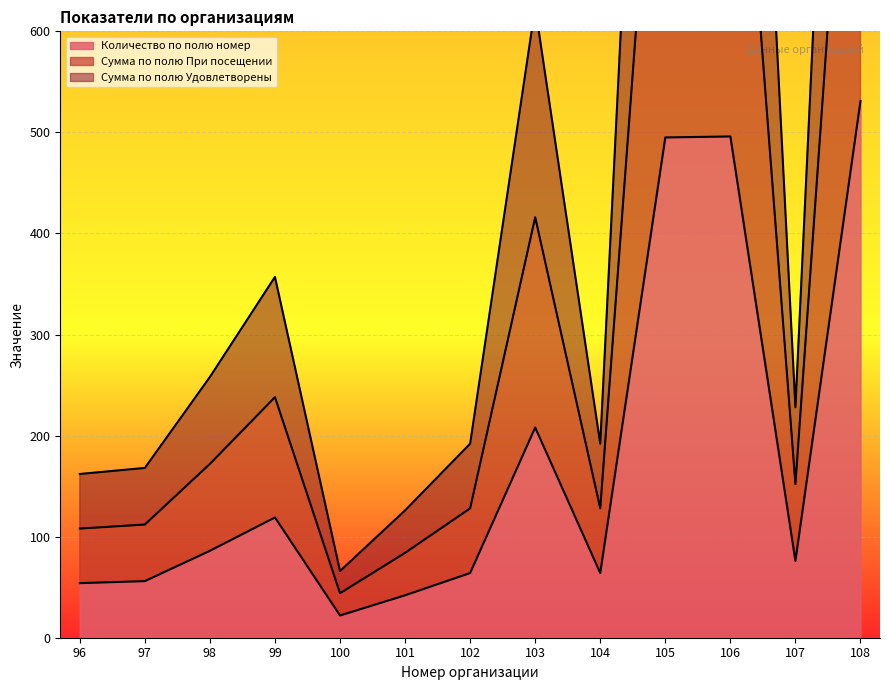

What are all the series names shown in the legend?

Количество по полю номер, Сумма по полю При посещении, Сумма по полю Удовлетворены